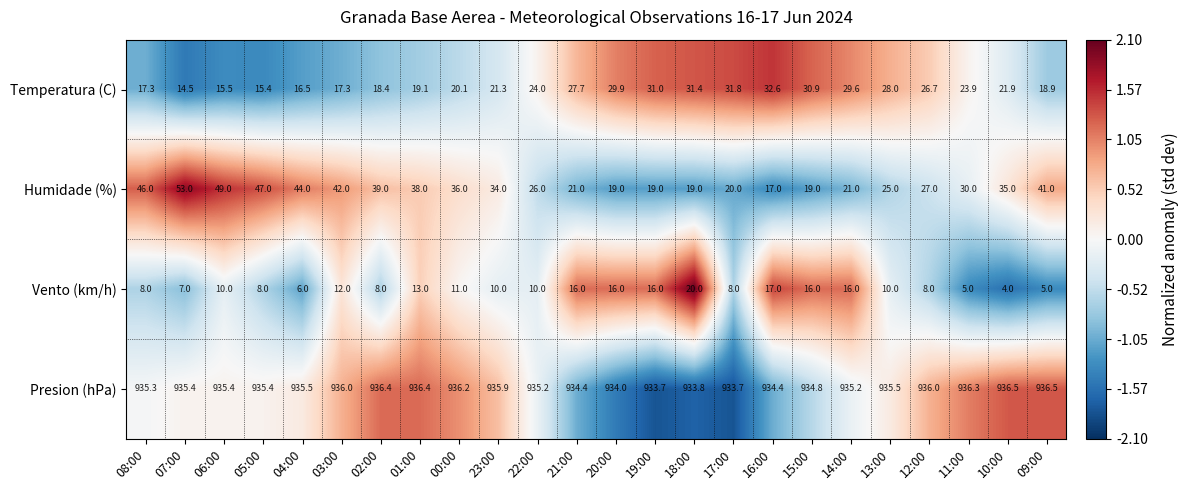

What is the greatest value displayed?

936.5